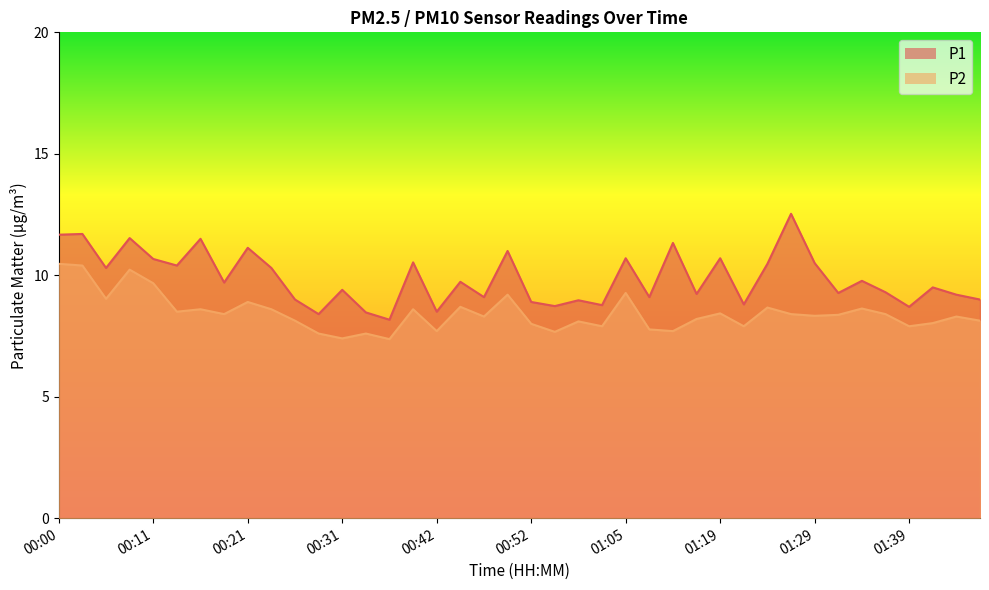

Which category has the lowest value in the P1 series?

00:37